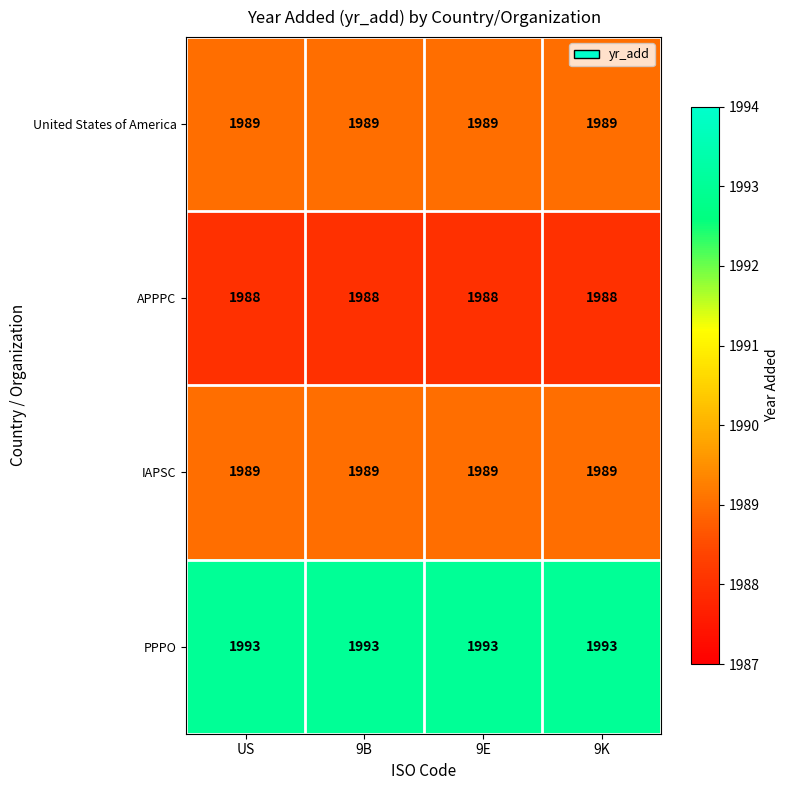

Read the IAPSC value at 9E.

1989